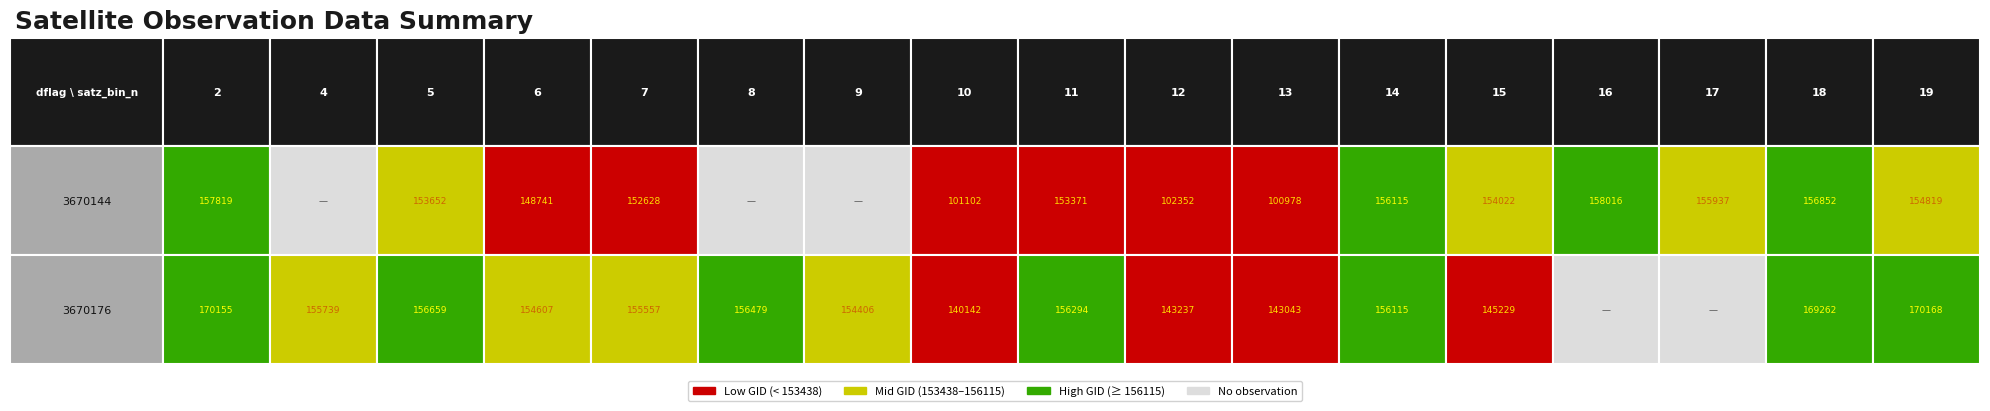

Is it true that 3670144 equals 239798 at 2?

False